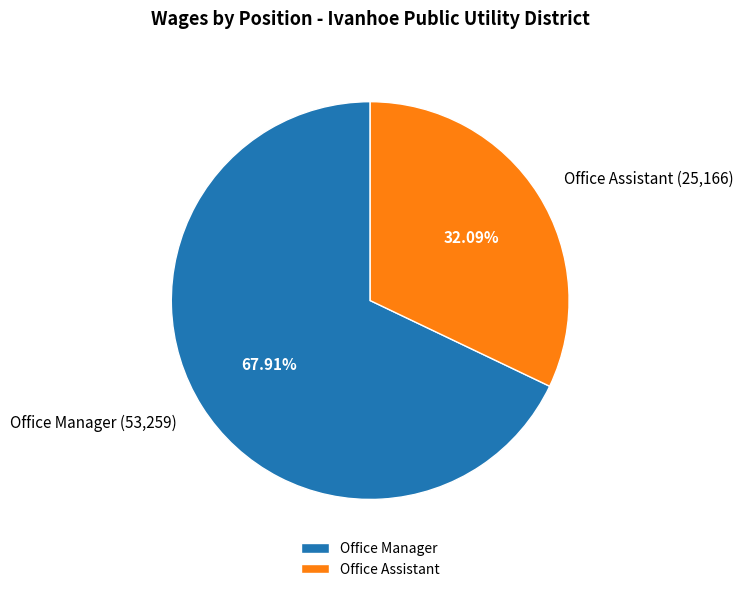

How much of the chart is everything except Office Manager?

32.1%